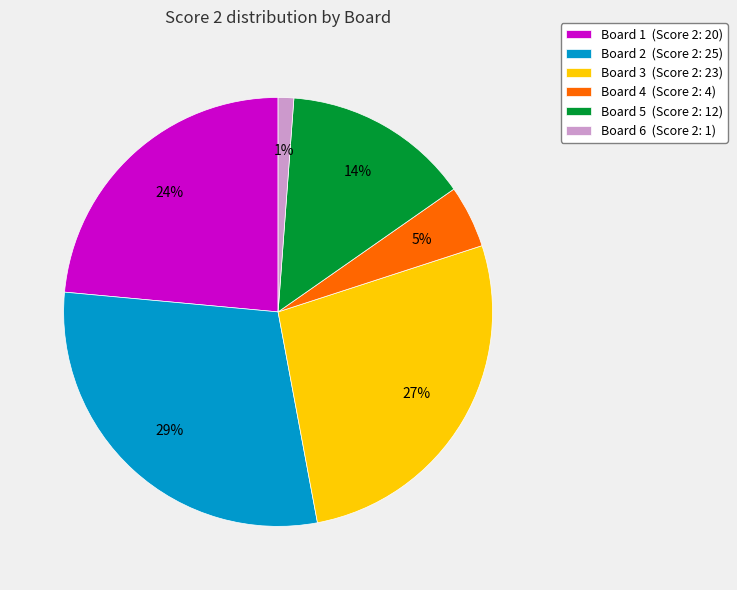

Is the sum of Board 5 (Score 2: 12) and Board 1 (Score 2: 20) greater than half?

No